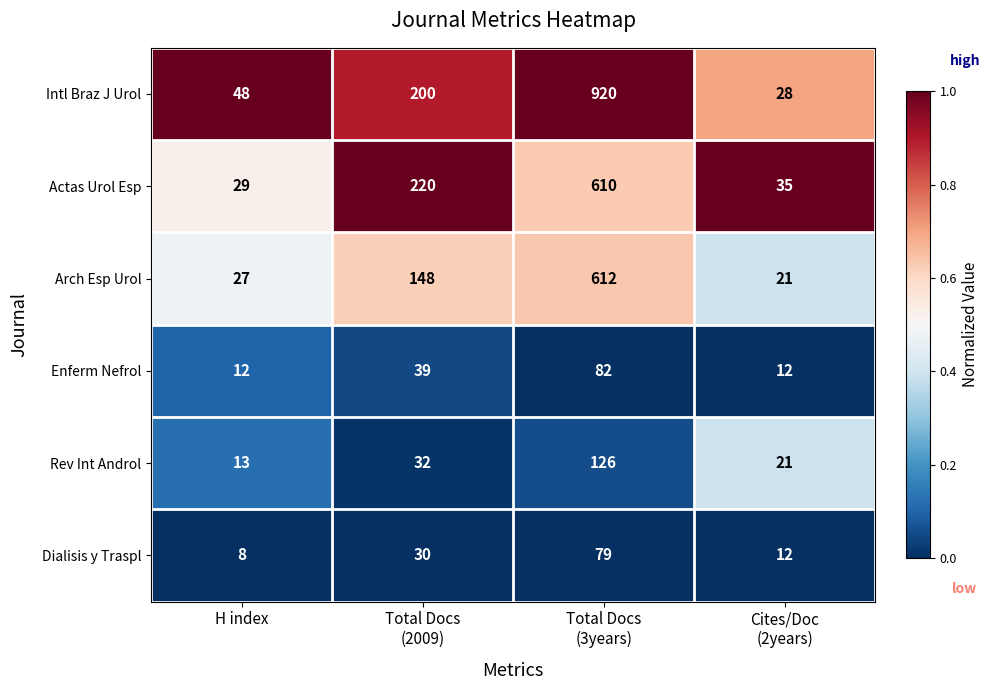

Which series has the largest range (max minus min)?

Intl Braz J Urol